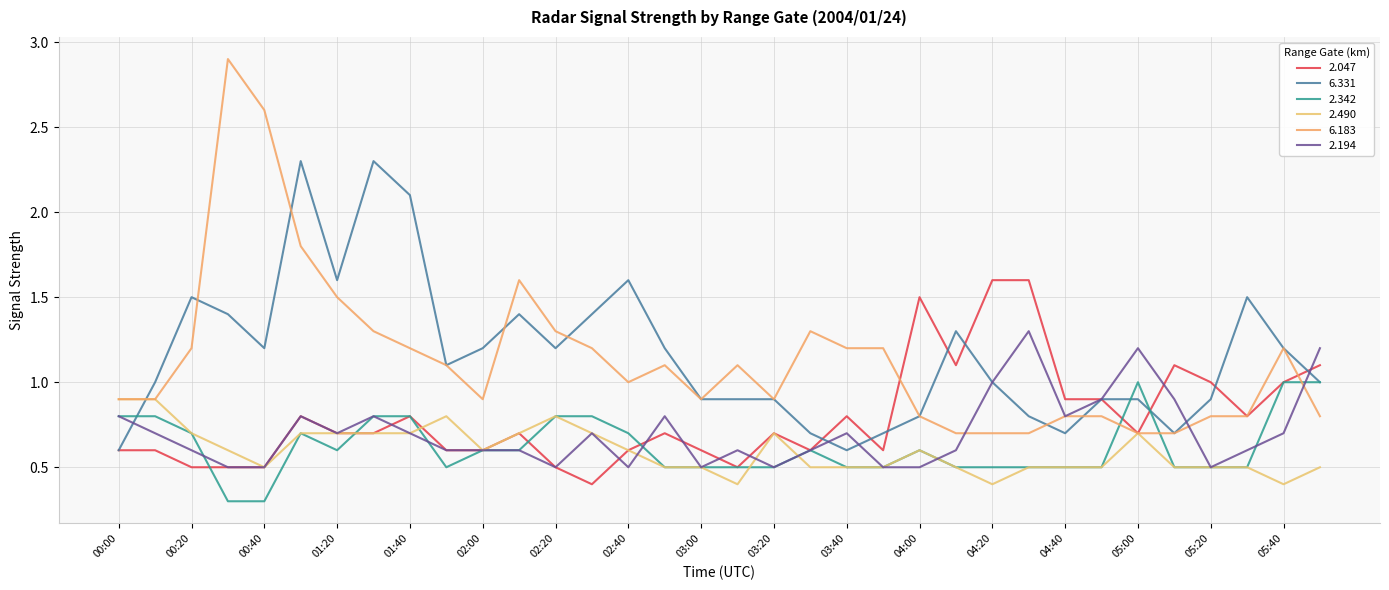

Does the chart display data point markers on the line(s)?

No